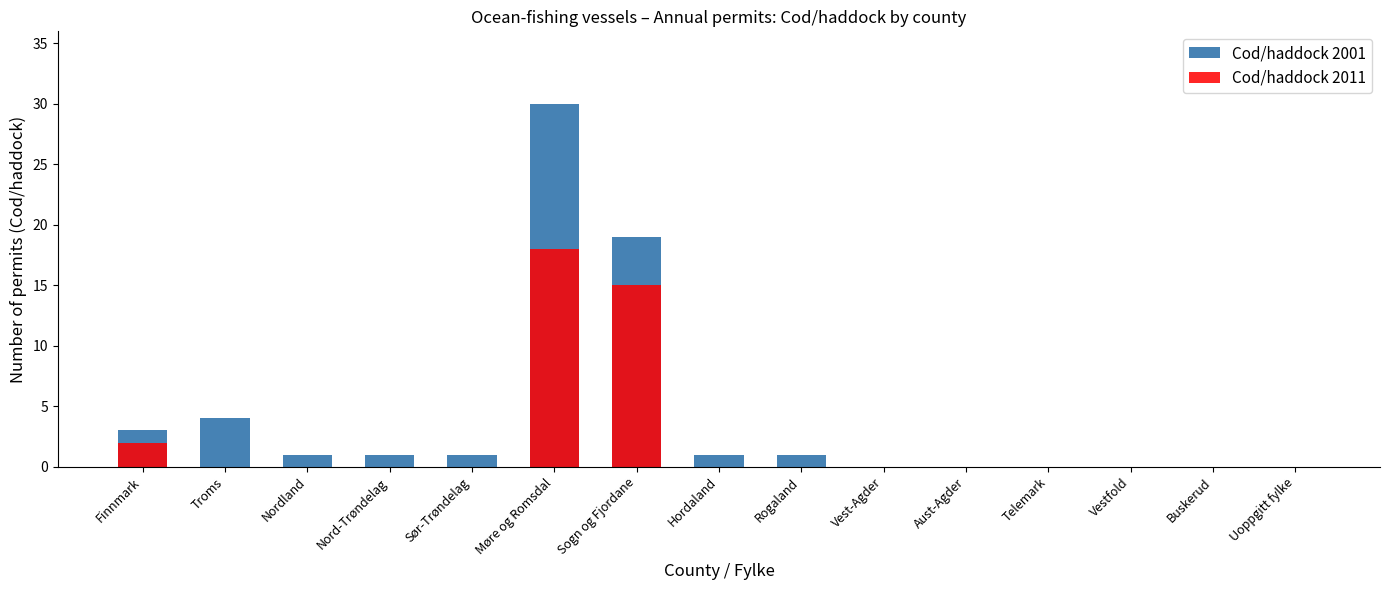

What are all the series names shown in the legend?

Cod/haddock 2001, Cod/haddock 2011